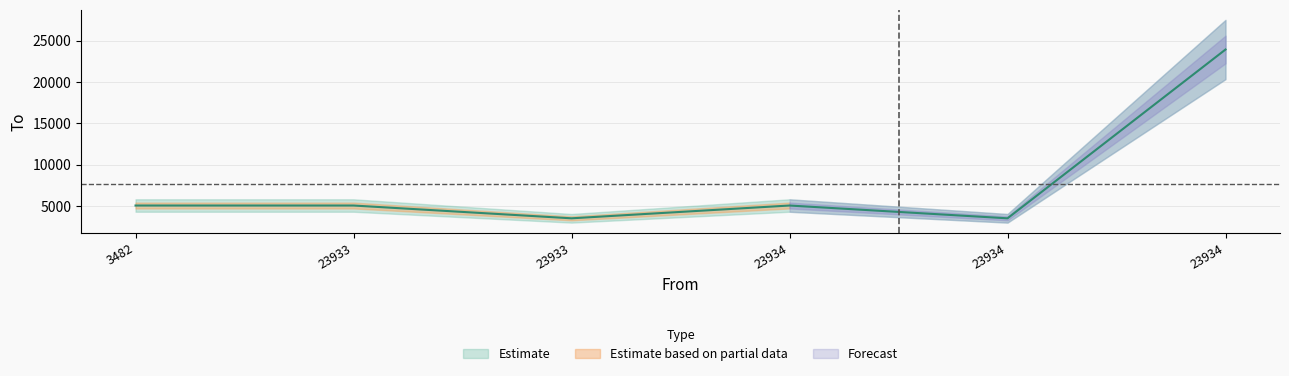

Where is the data nearest to the value 13707?

3482